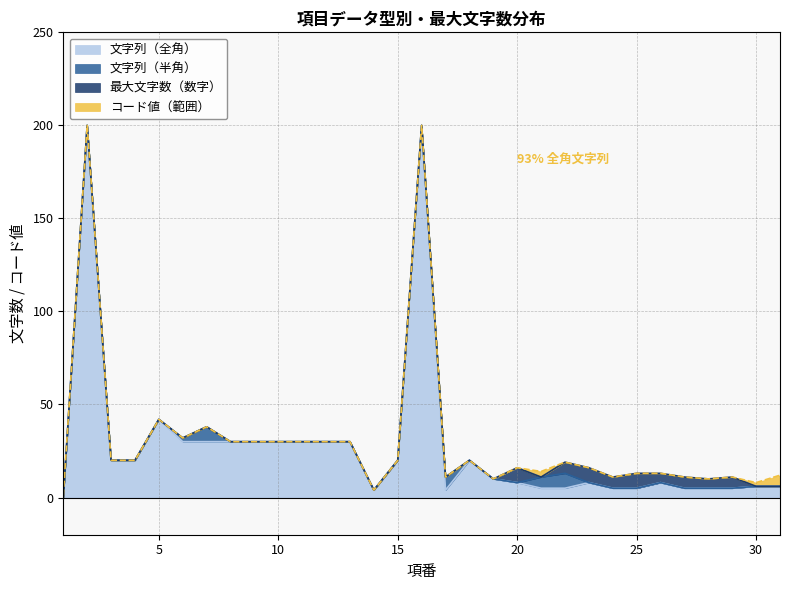

True or false: コード値（範囲） has more than 0 points higher than both neighbors.

True